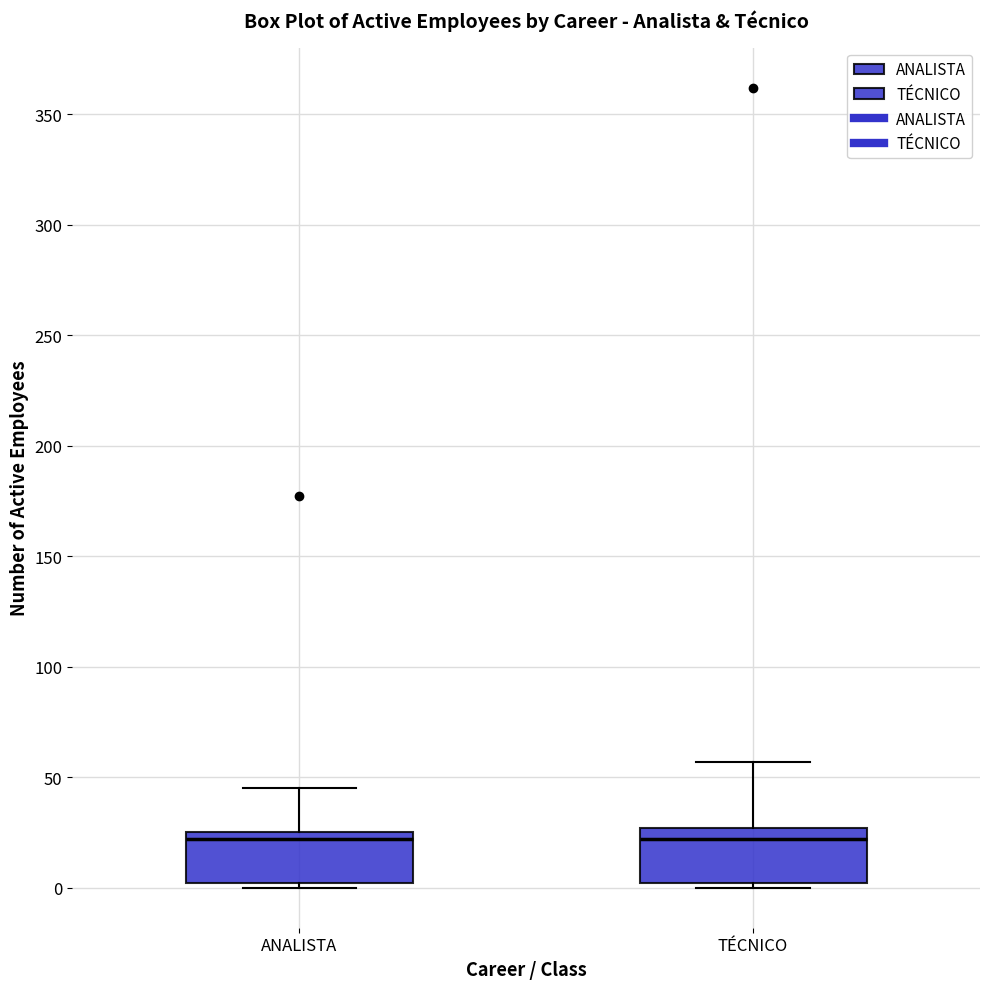

Where does the upper whisker of the box for ANALISTA end on the y-axis? The values are not printed on the chart, so give them approximately, as read against the axis.

45